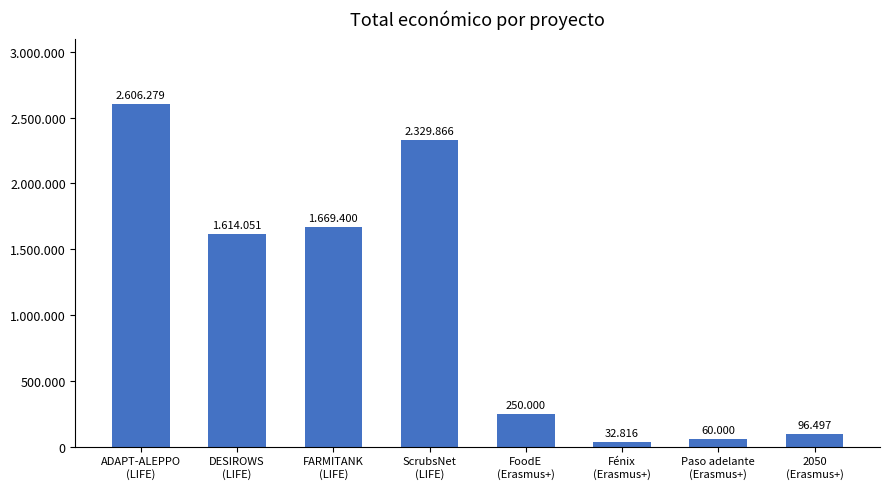

Rank the categories by value from highest to lowest.

ADAPT-ALEPPO
(LIFE), ScrubsNet
(LIFE), FARMITANK
(LIFE), DESIROWS
(LIFE), FoodE
(Erasmus+), 2050
(Erasmus+), Paso adelante
(Erasmus+), Fénix
(Erasmus+)